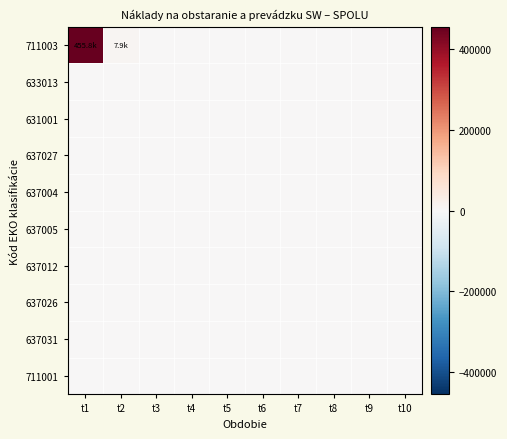

Between t6 and t10, which series saw the biggest shift?

711003